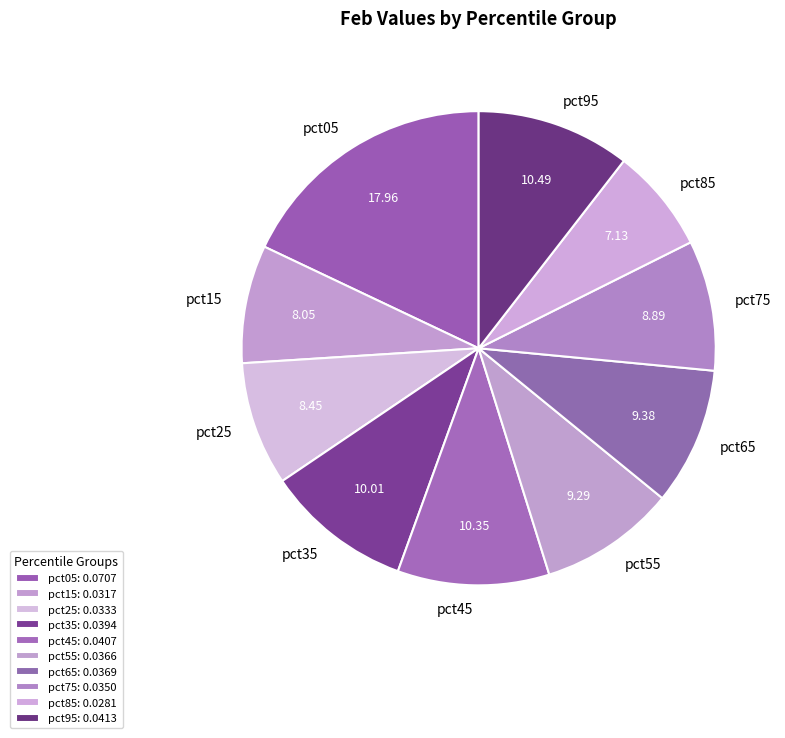

Is the sum of pct35 and pct95 greater than half?

No